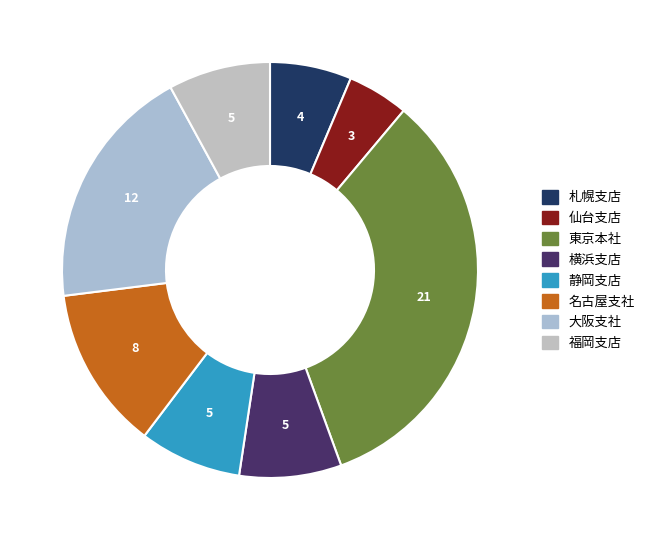

How many slices are in this pie chart?

8